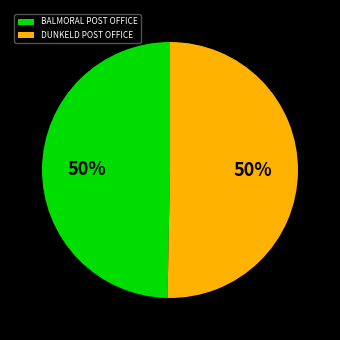

Do BALMORAL POST OFFICE and DUNKELD POST OFFICE together represent more than half of the pie?

Yes